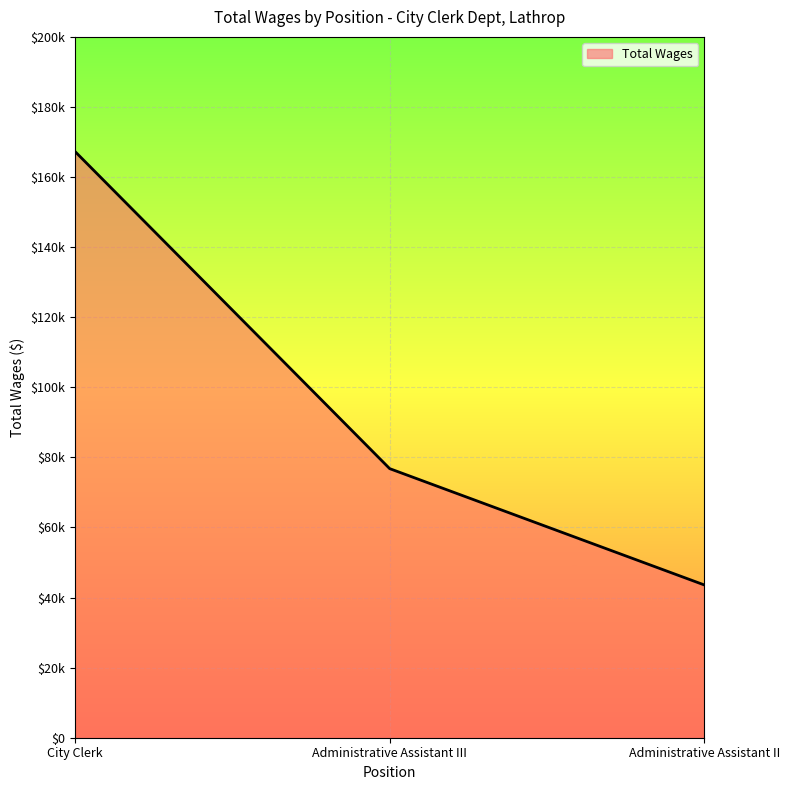

The value at Administrative Assistant III is 99883. True or false?

False